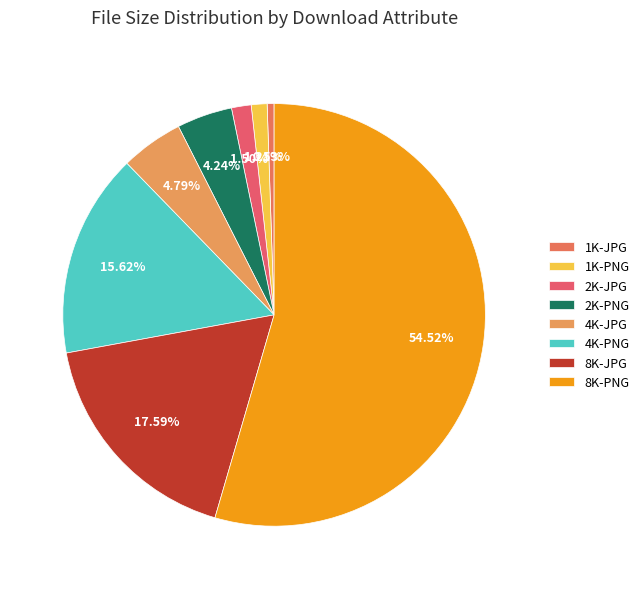

How many segments does this pie chart have?

8